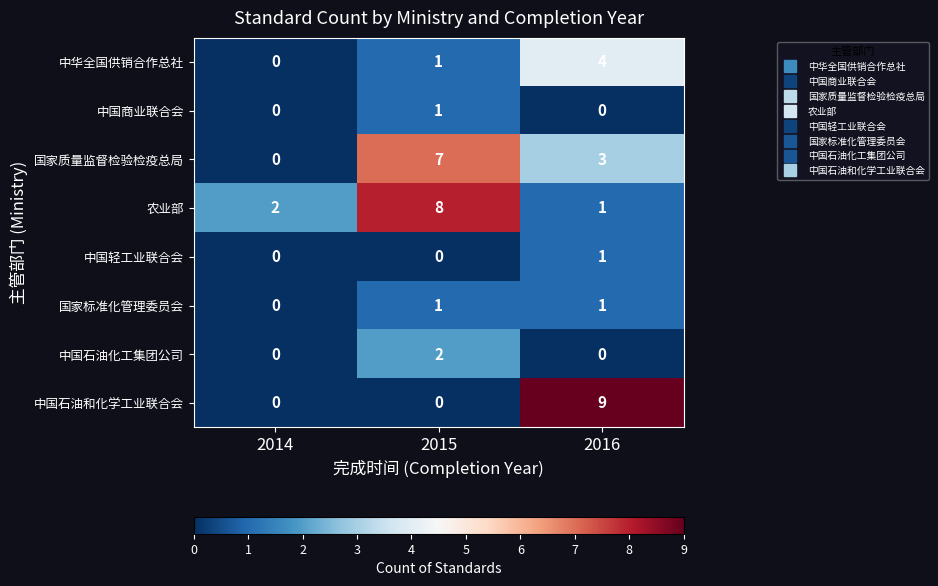

Which category has the highest value across all series?

2016